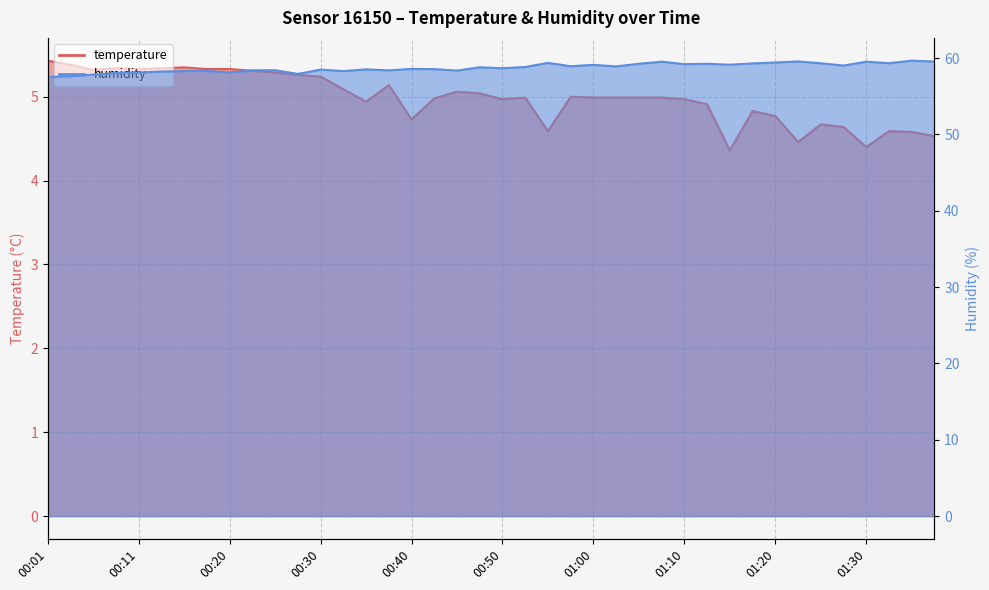

True or false: temperature and humidity cross at least once.

False